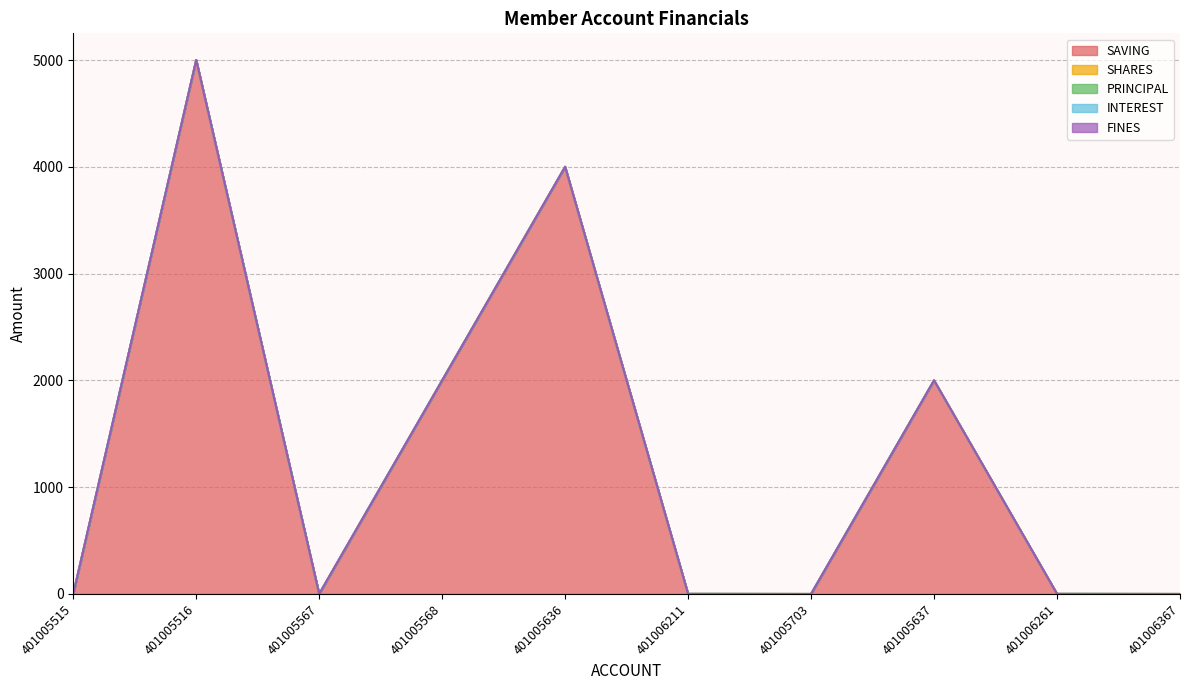

True or false: PRINCIPAL and SHARES intersect in this chart.

False